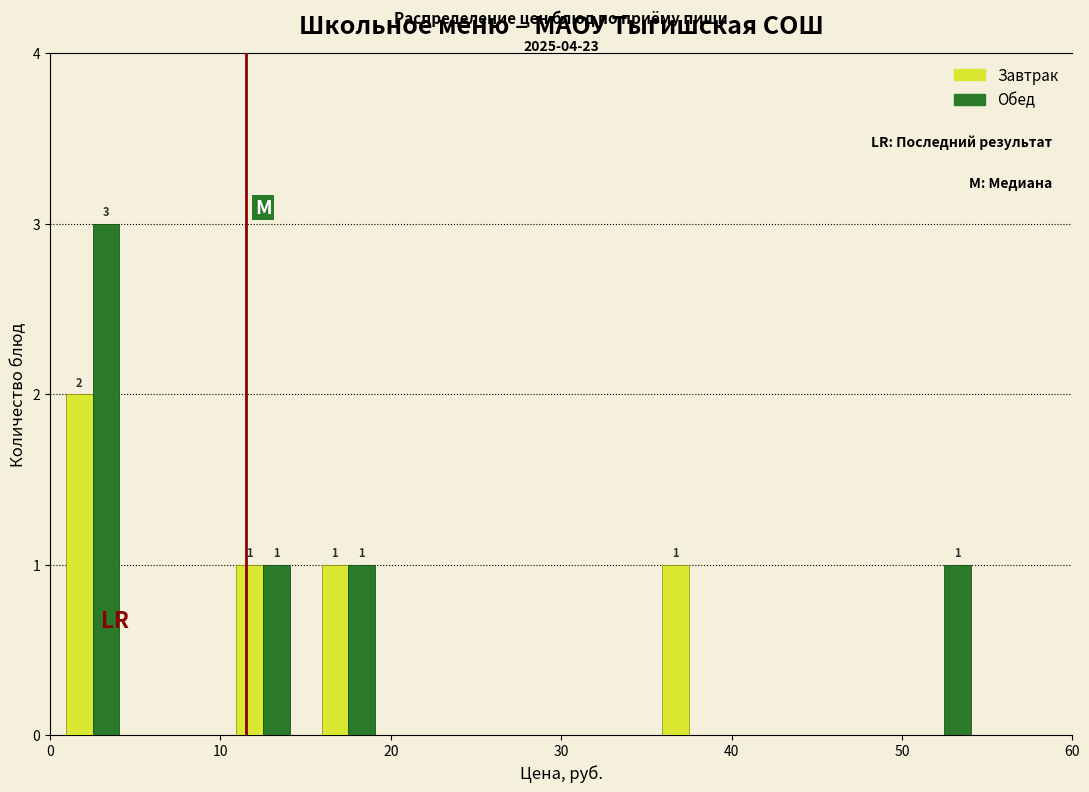

In the Завтрак series, which range on the x-axis has the tallest bar?

0 to 5